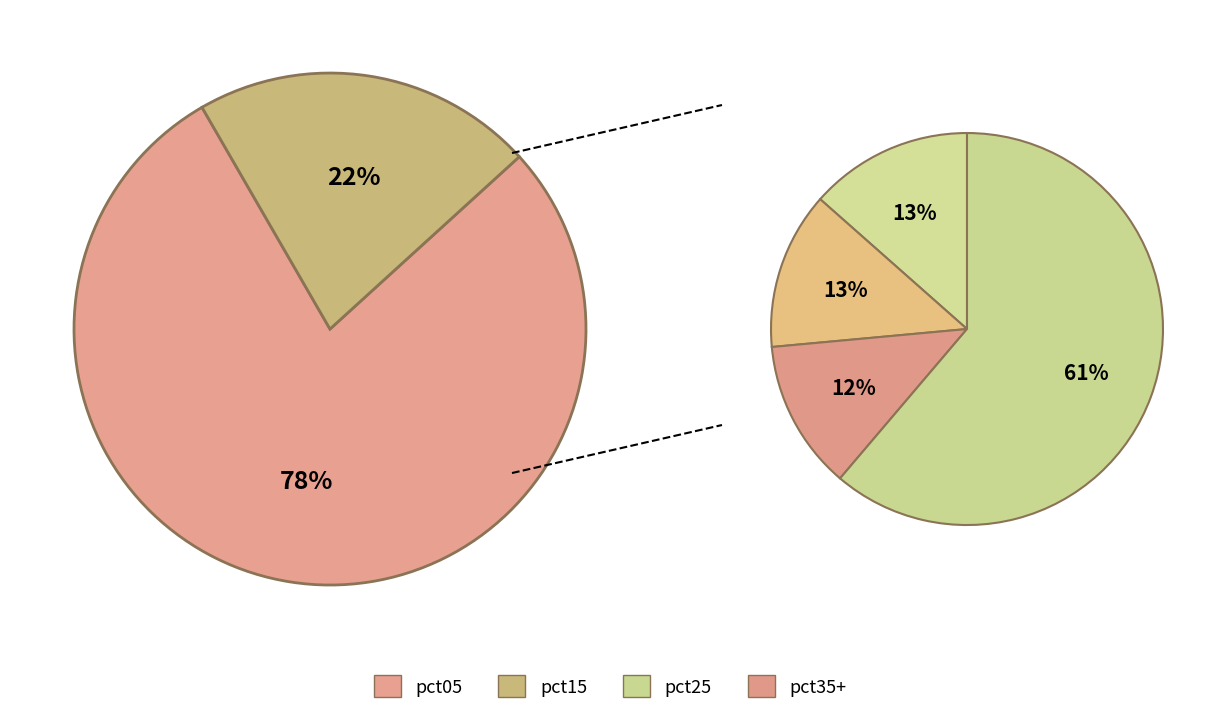

What is the largest slice in the pie chart?

pct05